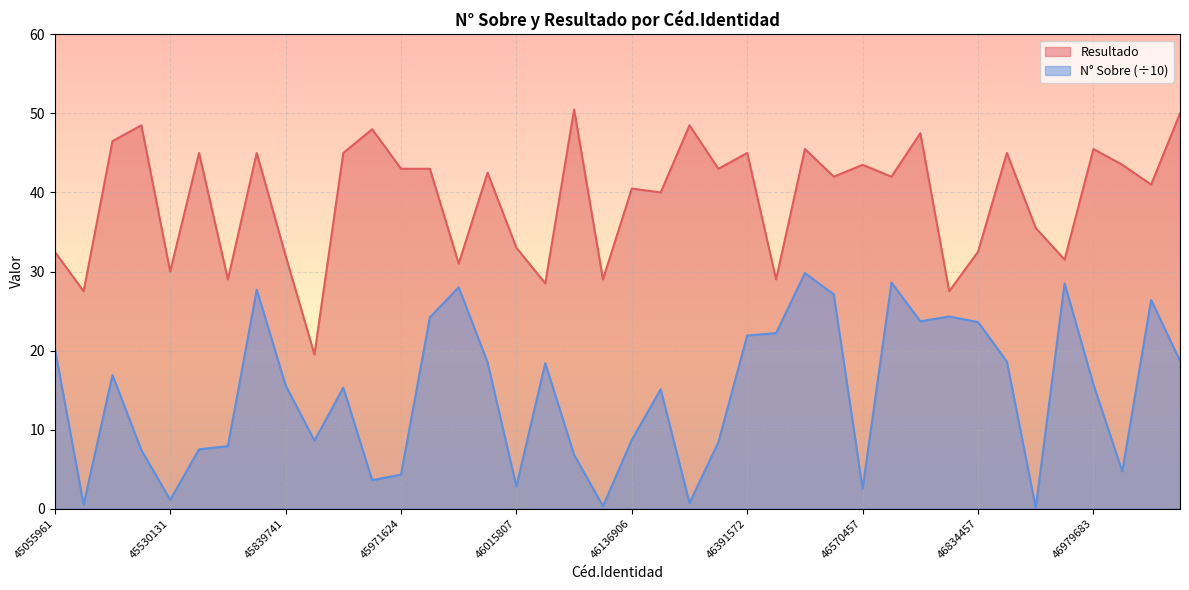

What is the difference between the Resultado values at 45839741 and 46965816?

0.5